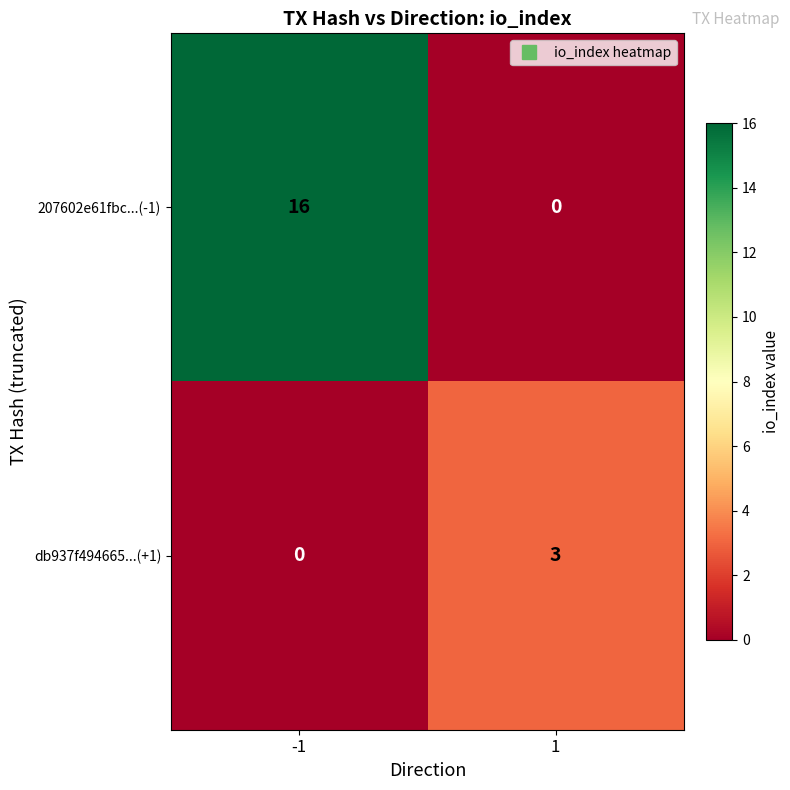

The value of 207602e61fbc...(-1) at -1 is 16. True or false?

True